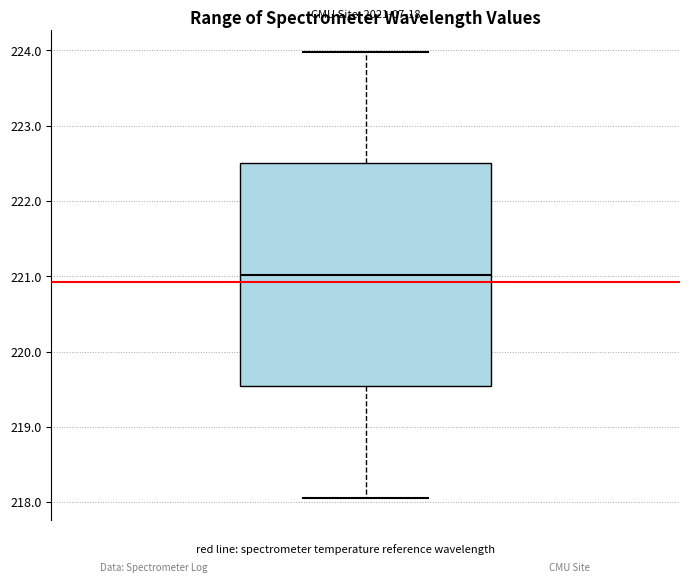

Where does the median line of the box sit on the y-axis? The values are not printed on the chart, so give them approximately, as read against the axis.

221.0